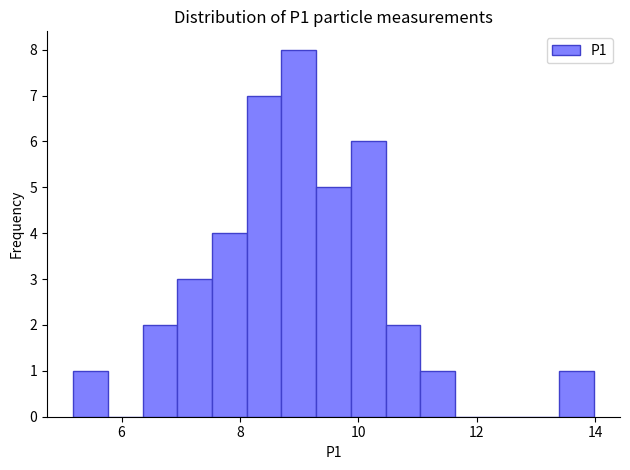

Read against the x-axis, roughly where is the centre of the tallest bar?

9.0